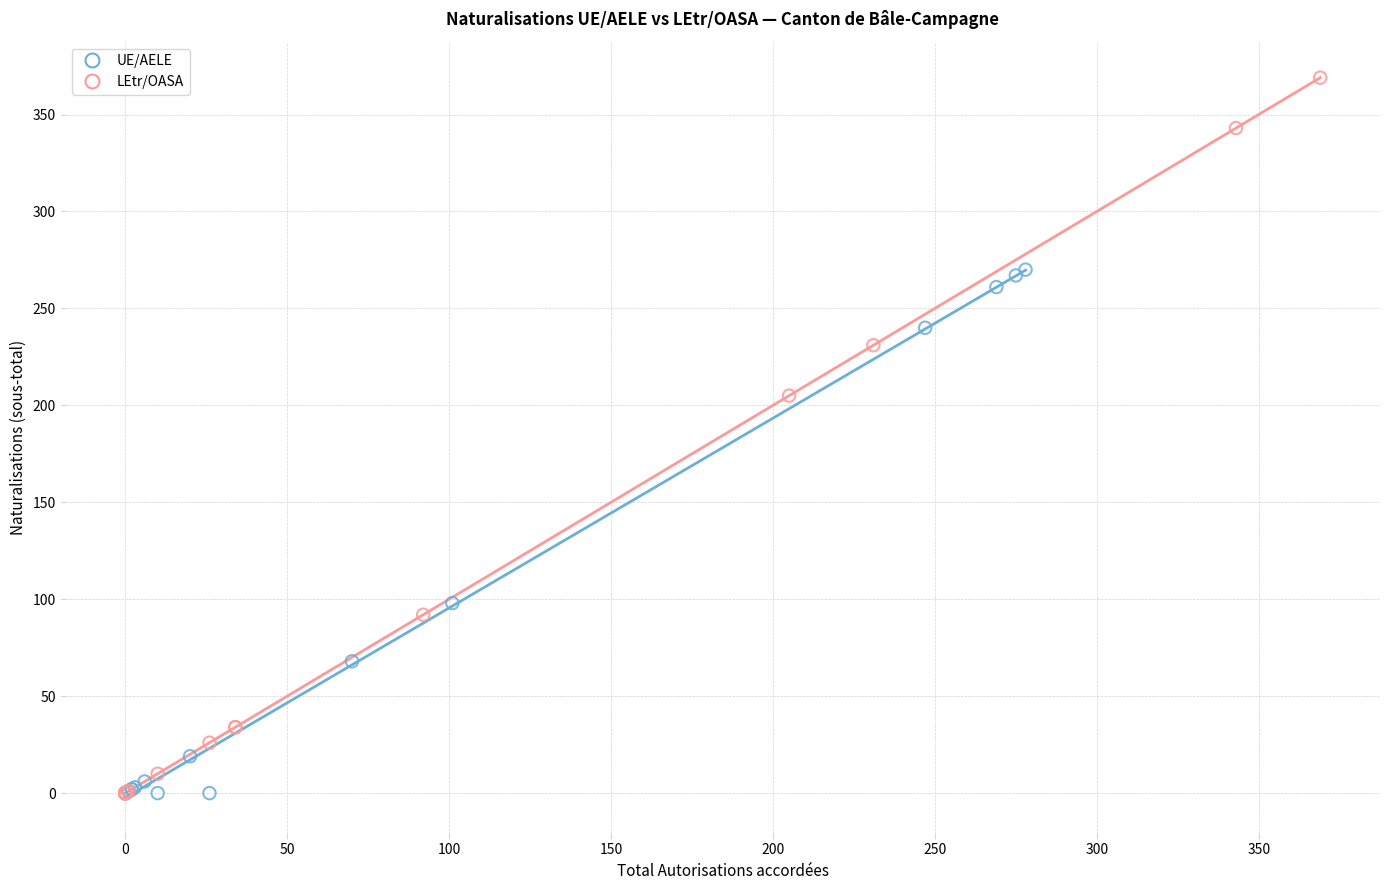

Which series reaches the maximum Y coordinate?

LEtr/OASA